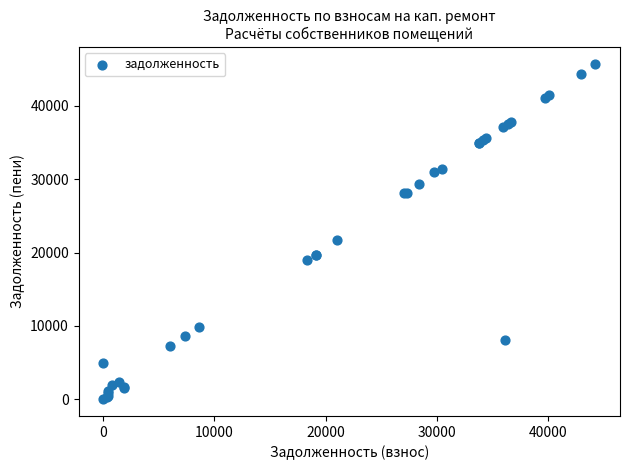

What Y value in the scatter plot is closest to 22868?

21677.3